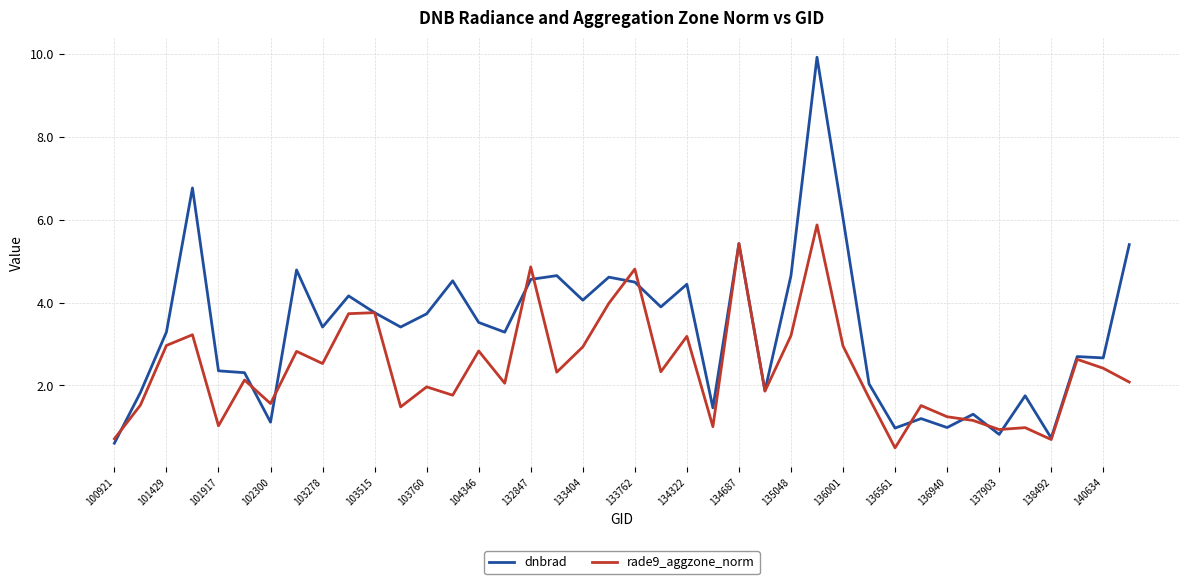

Rank the series by their maximum value, from highest to lowest.

dnbrad, rade9_aggzone_norm